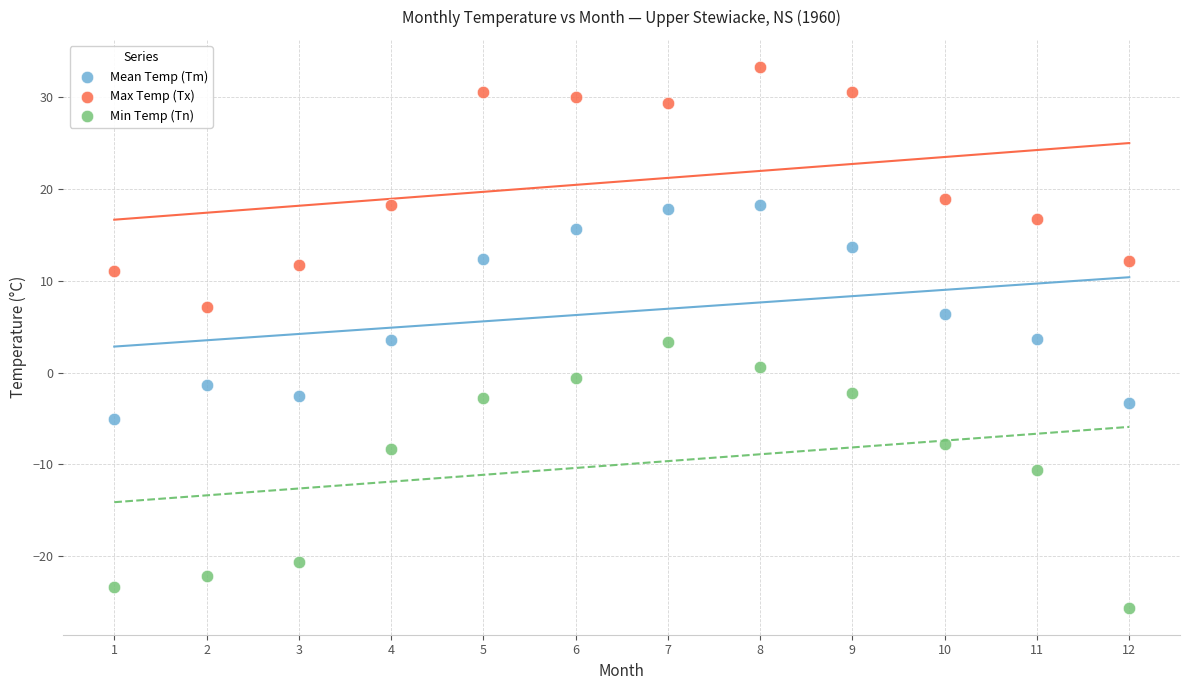

Which series contains the lowest Y value?

Min Temp (Tn)